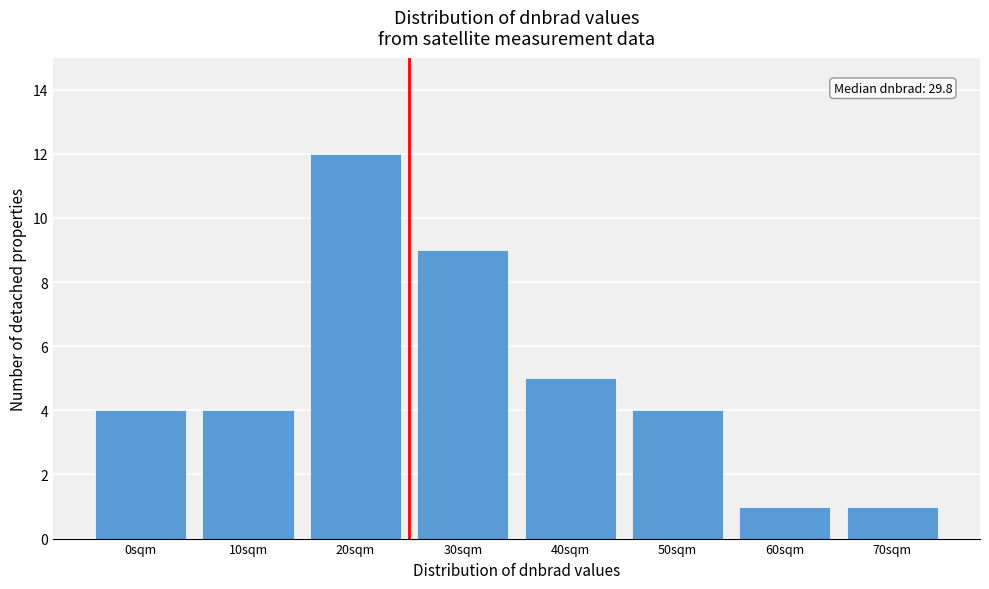

Reading right to left, list all the values displayed in this chart.

1	1	4	5	9	12	4	4